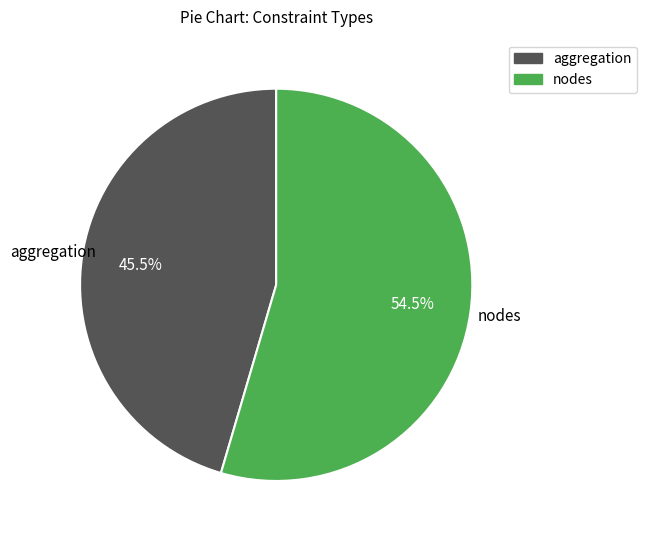

To the nearest percent, what is the average slice percentage?

50%